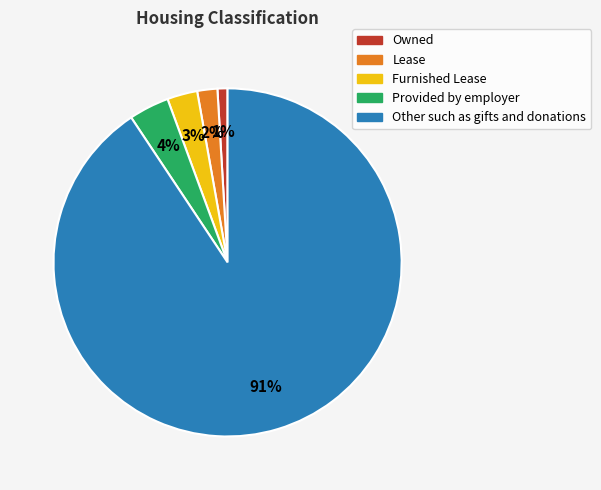

Is it true that Other such as gifts and donations is 91% of the pie?

True